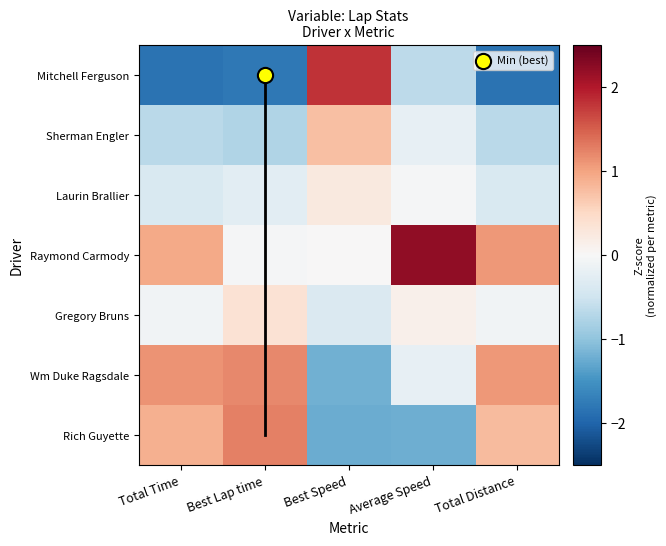

How many distinct data groups are displayed?

7